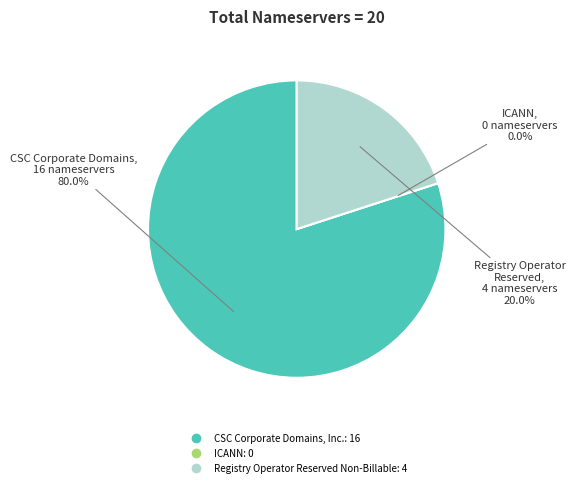

To the nearest percent, what percentage of the pie is Registry Operator Reserved Non-Billable?

20%